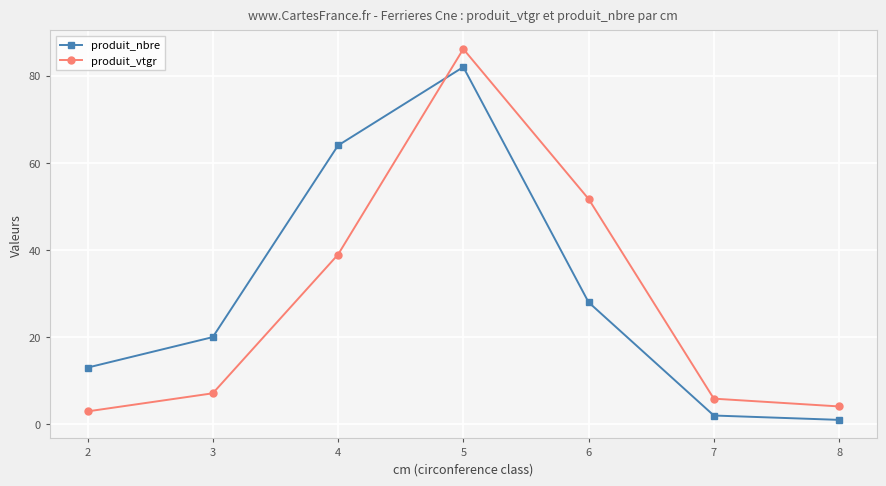

Does the chart have visible grid lines?

Yes